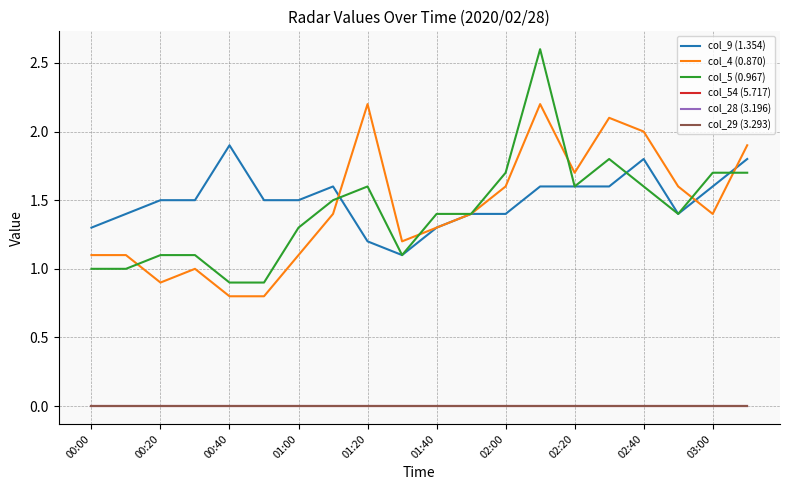

Rank the series by their maximum value, from lowest to highest.

col_54 (5.717), col_28 (3.196), col_29 (3.293), col_9 (1.354), col_4 (0.870), col_5 (0.967)